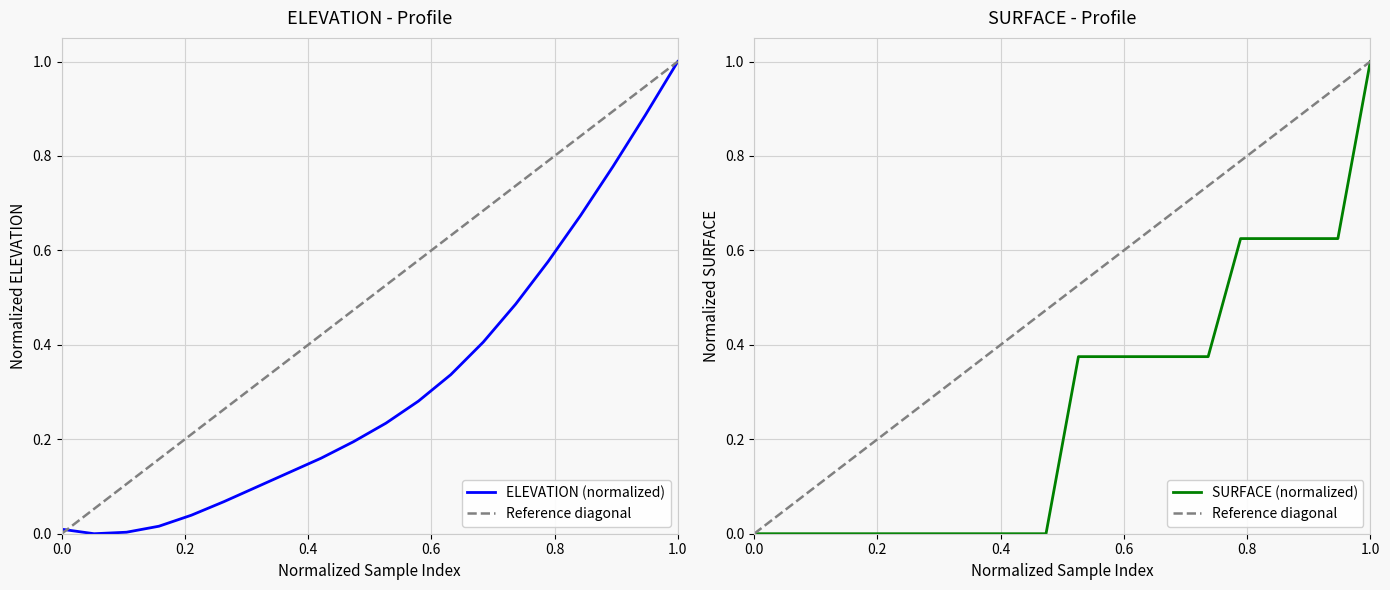

What is the highest value of the SURFACE (normalized) series?

1.0